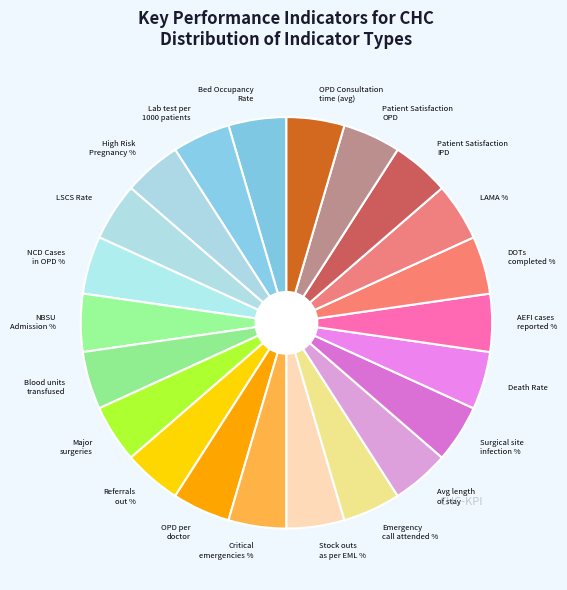

Do Avg length of stay and NCD Cases in OPD % together represent more than half of the pie?

No